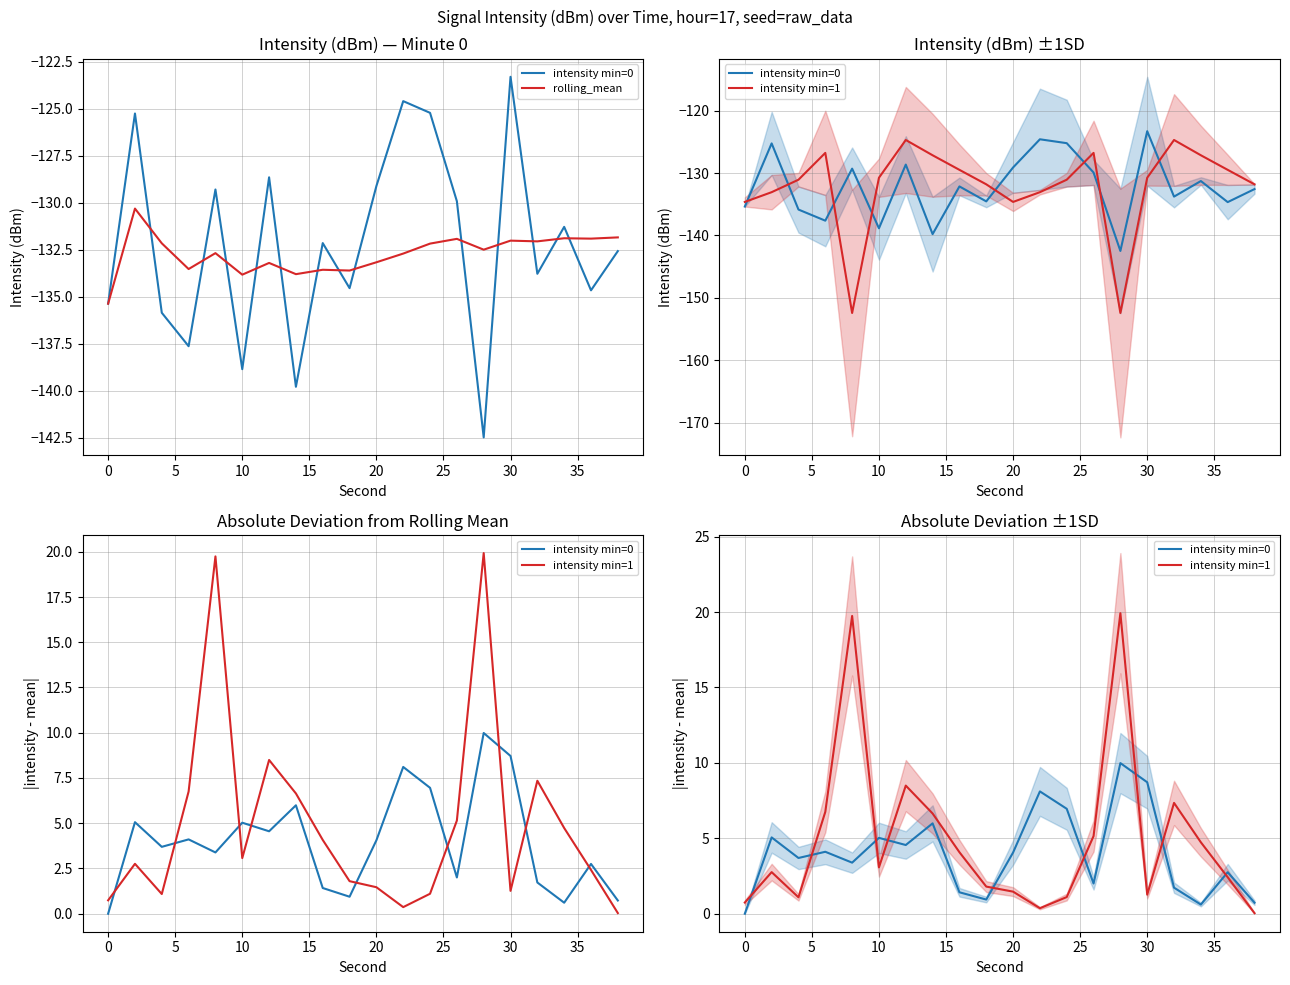

At how many categories does at least one series exceed -74?

20